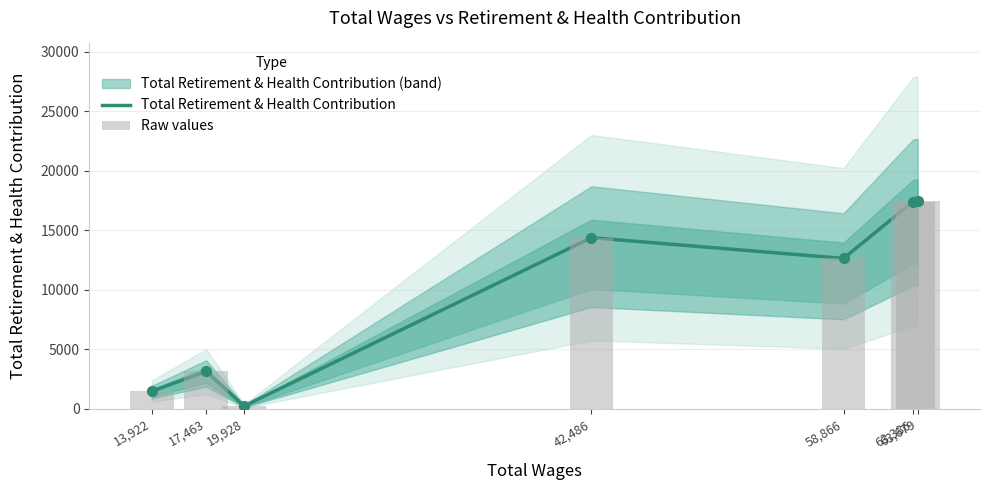

Which series contains the lowest Y value?

Total Retirement & Health Contribution